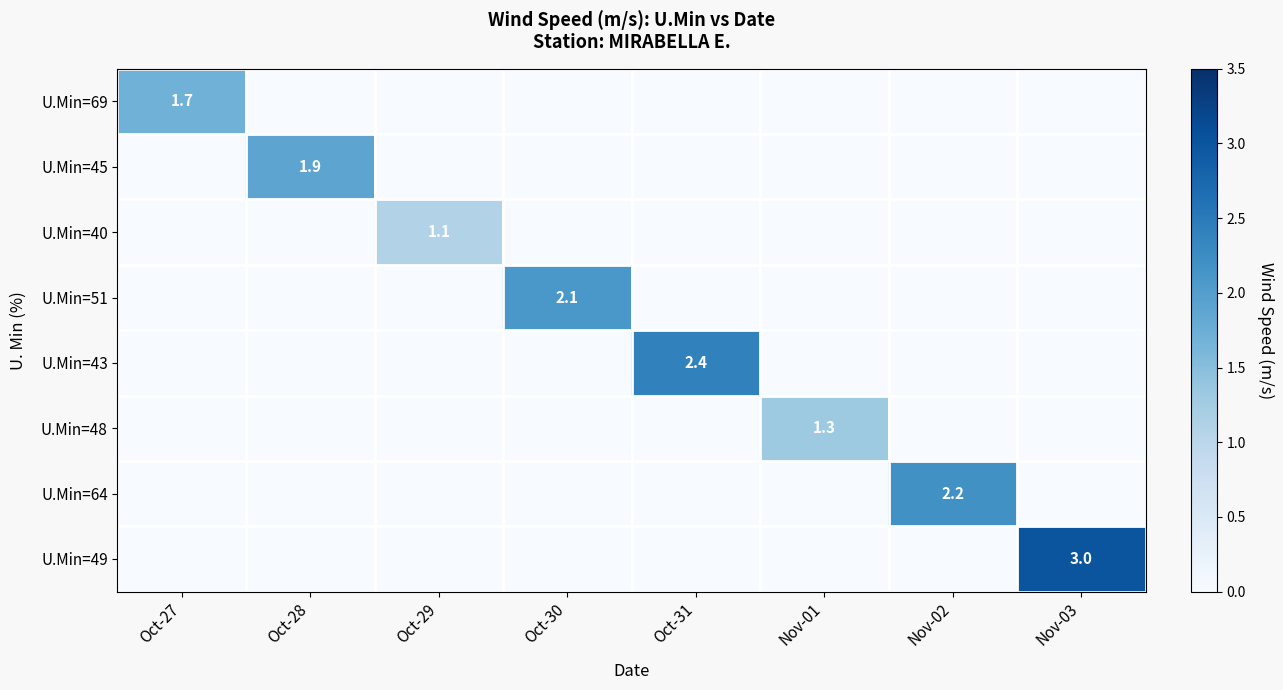

At which label does U.Min=64 reach its minimum?

Oct-27